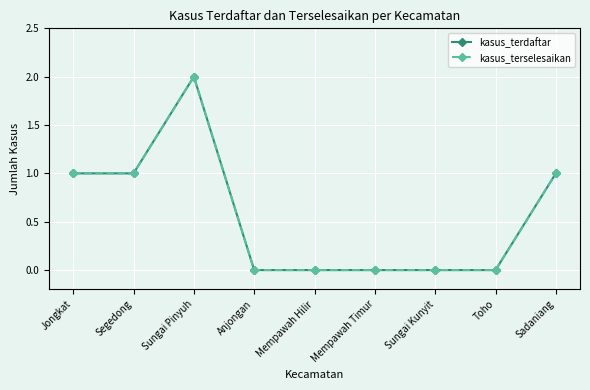

Does the chart have visible grid lines?

Yes